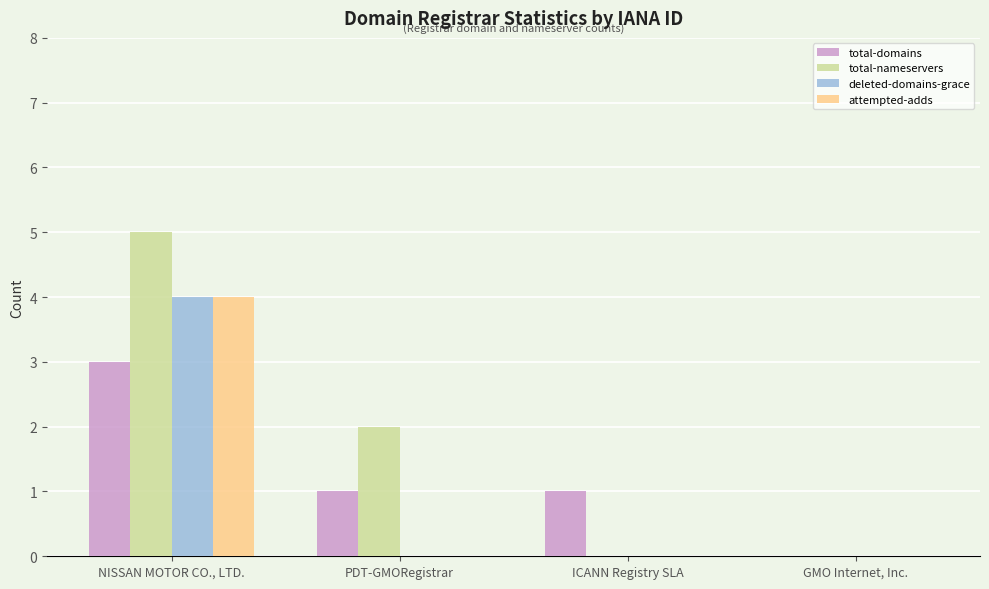

Which series changed the most between ICANN Registry SLA and GMO Internet, Inc.?

total-domains